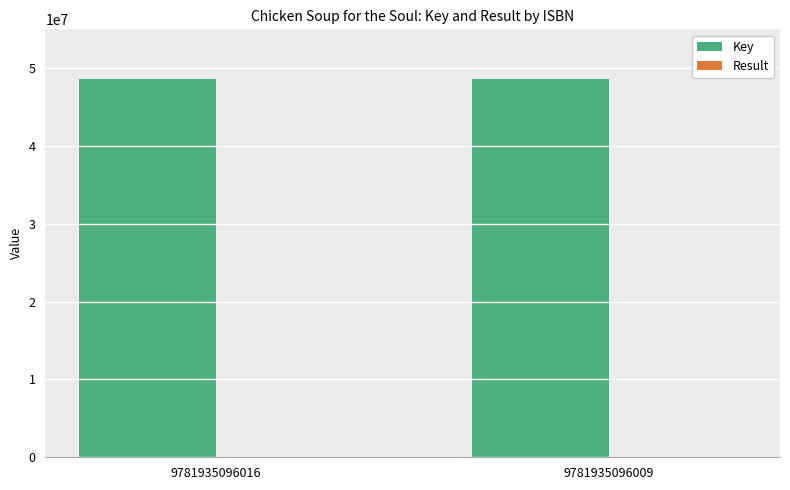

What is the sum of all Key values?

97185410